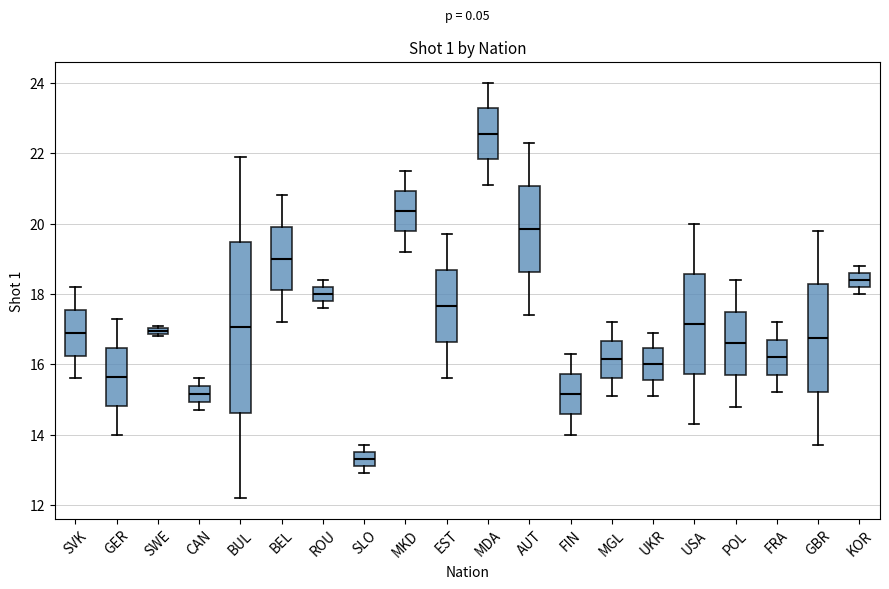

Comparing the boxes themselves (not the whiskers), which one is the tallest?

BUL